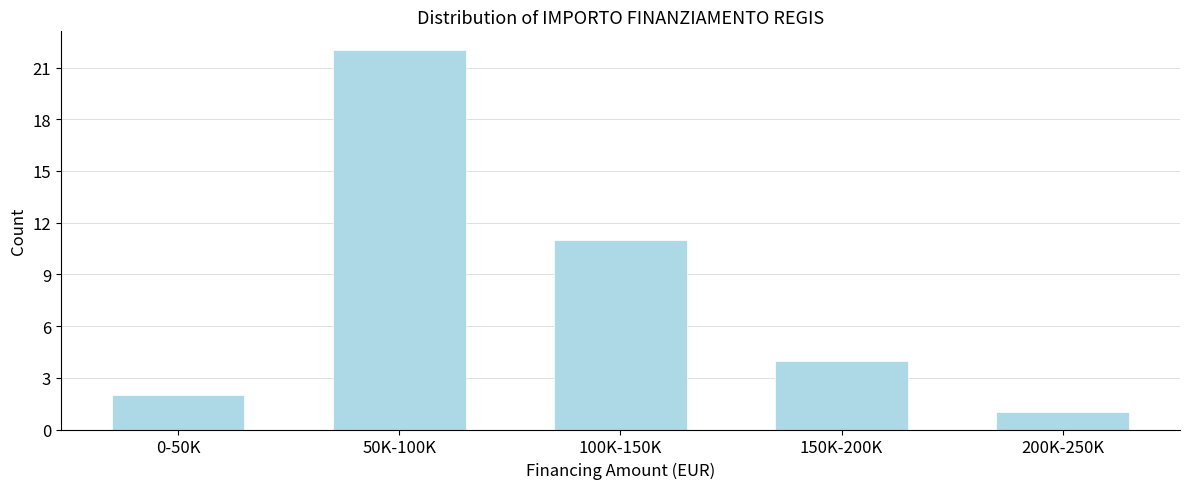

Reading left to right, transcribe all the data shown in this chart.

2	22	11	4	1